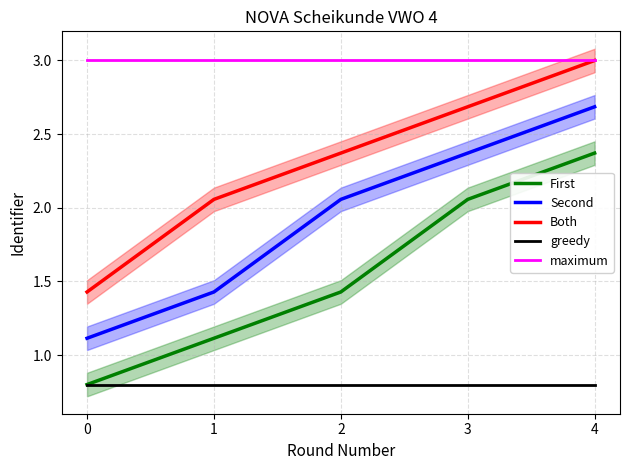

Which series has the largest range (max minus min)?

First